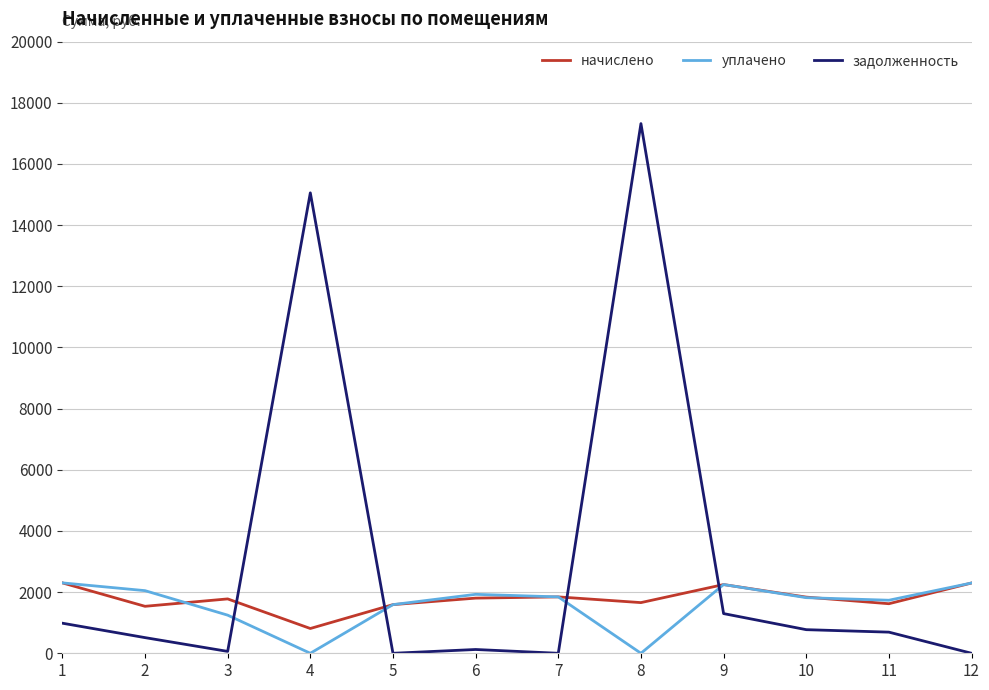

At which label does начислено reach its minimum?

4